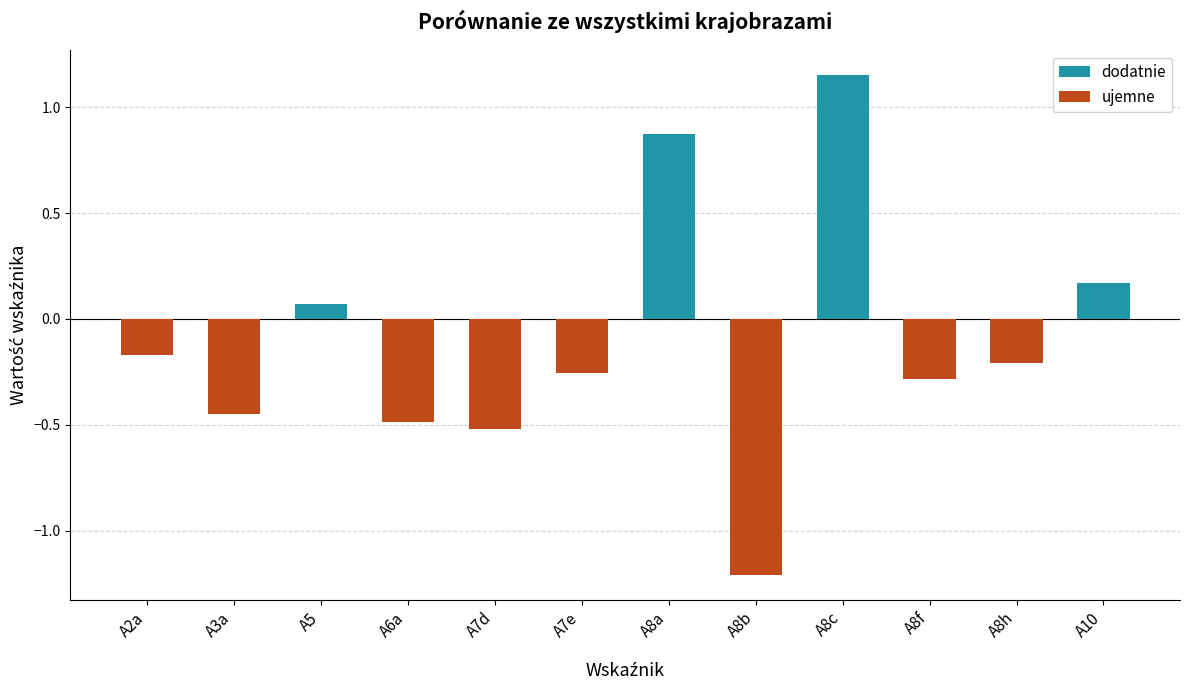

How many bars are there in total?

12